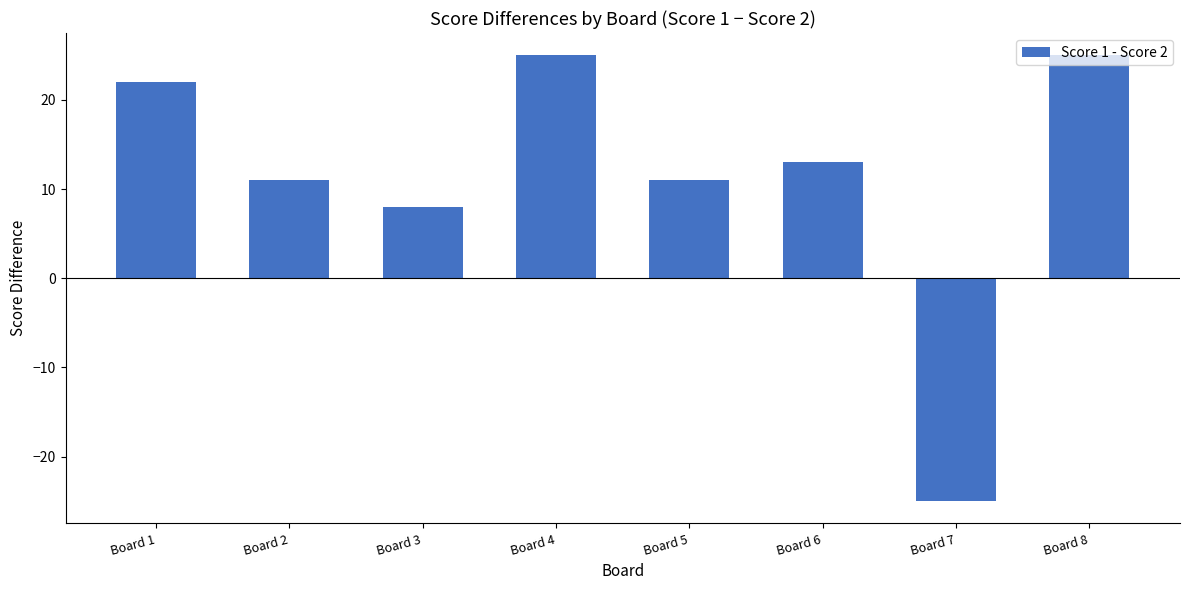

Reading left to right, extract all data points from this chart.

22	11	8	25	11	13	-25	25